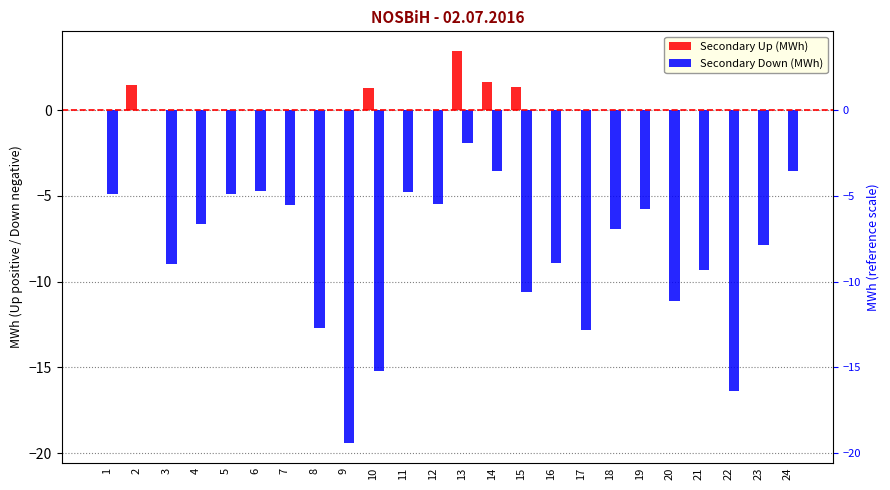

What is the total value across all series at 2?

1.5